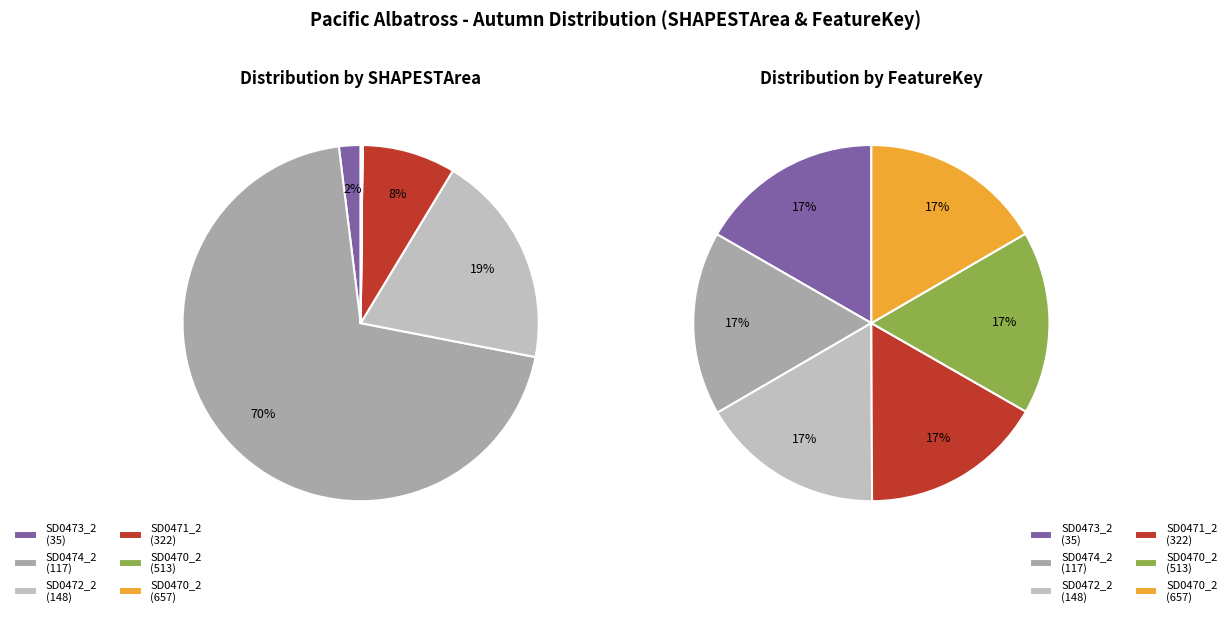

Between SD0471_2 (322) and SD0472_2 (148), which is larger?

SD0472_2 (148)